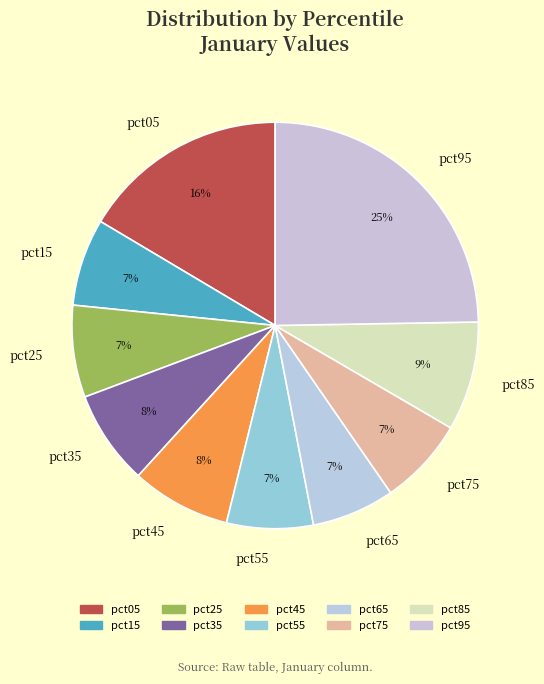

Does pct05 account for over 50% of the chart?

No